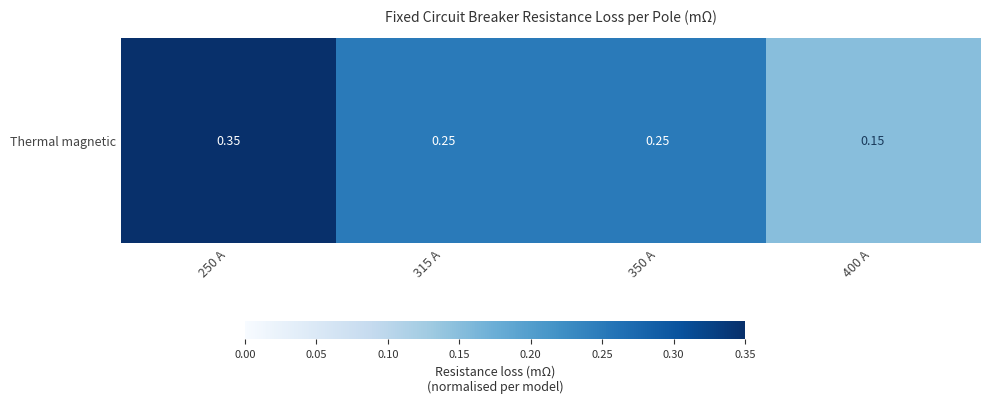

What is the smallest value displayed?

0.1